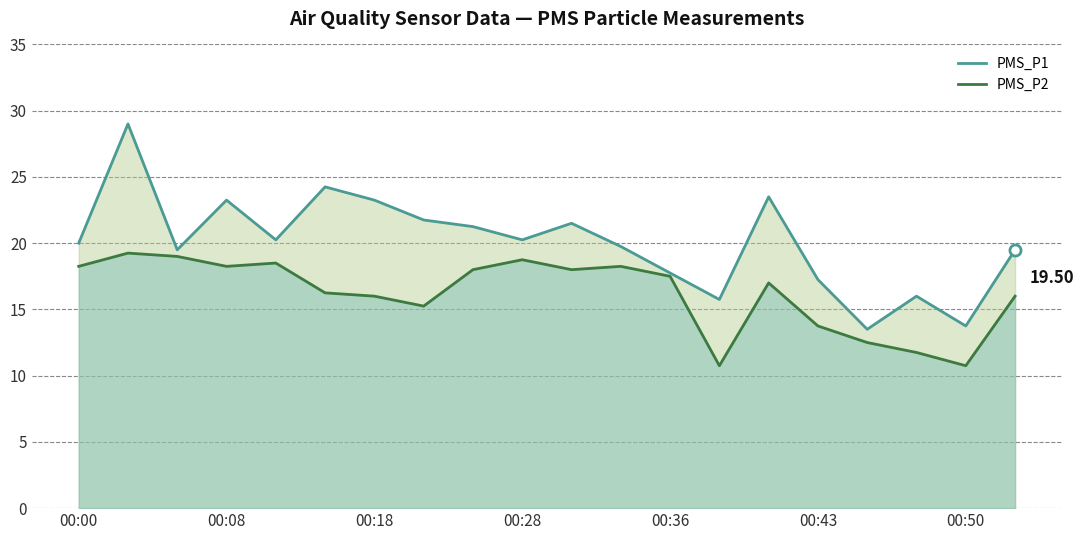

True or false: PMS_P1 and PMS_P2 cross at least once.

False